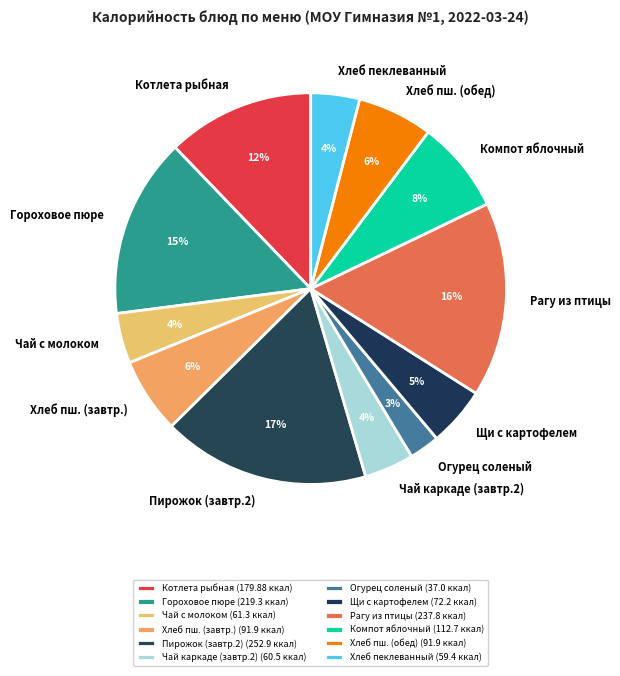

The Чай с молоком slice represents 4% of the pie. True or false?

True